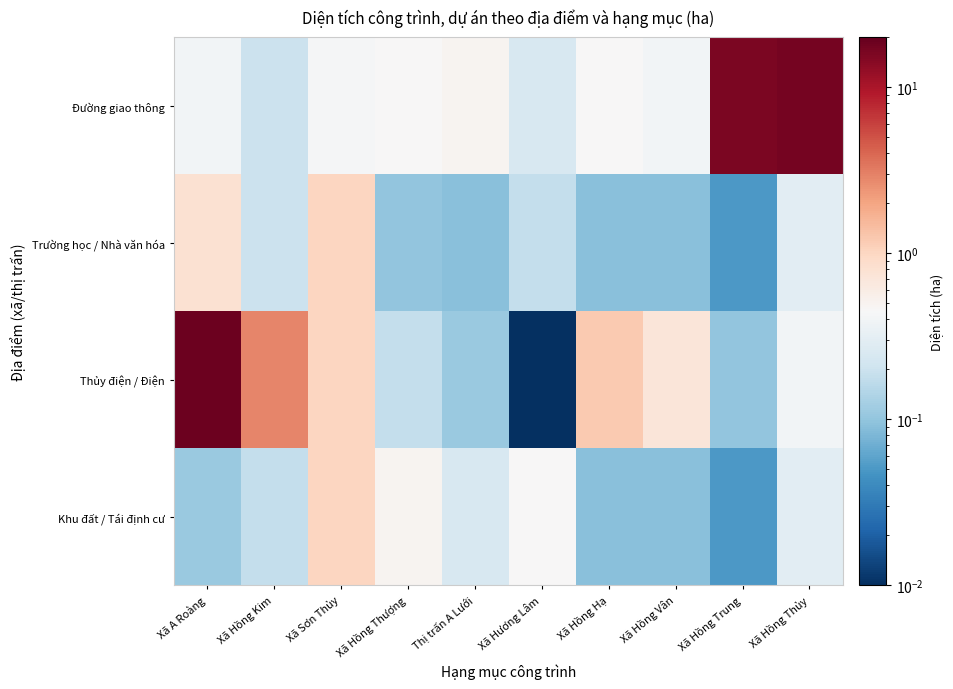

What is the maximum value shown in the chart?

18.4